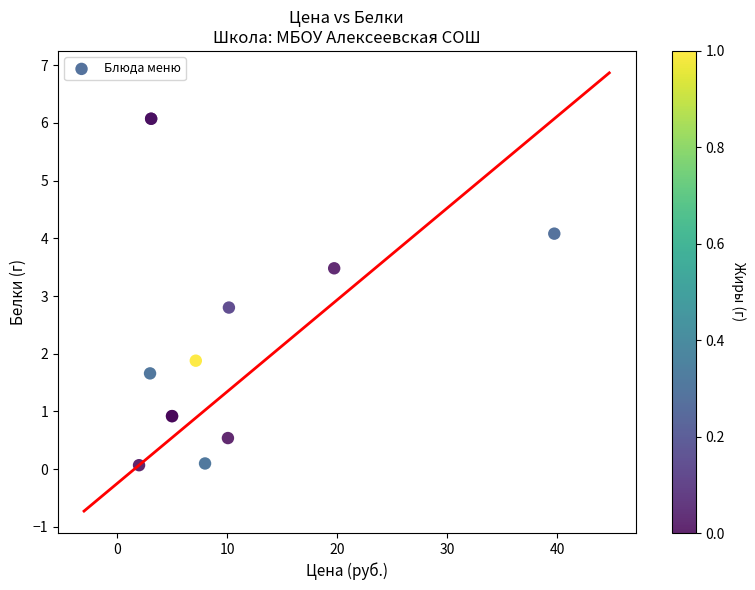

What Y value in the scatter plot is closest to 3?

2.8